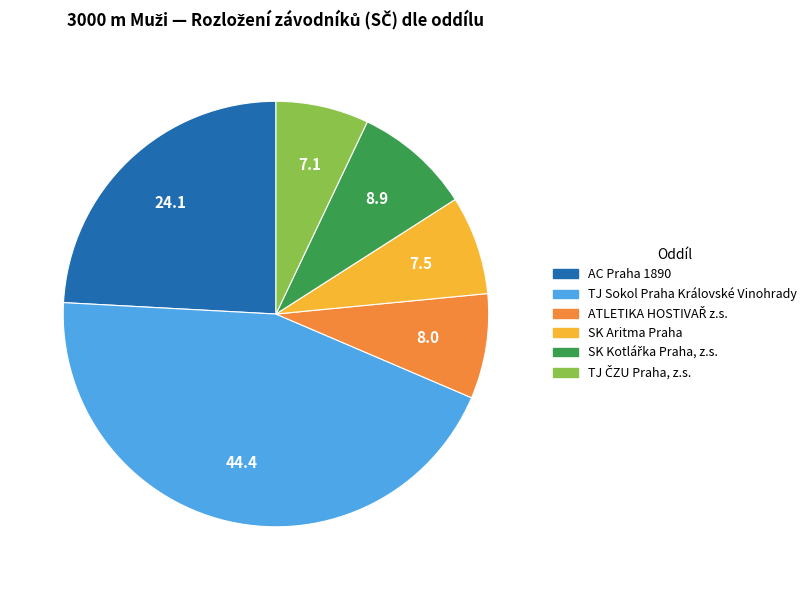

Is there a majority slice in this chart?

No